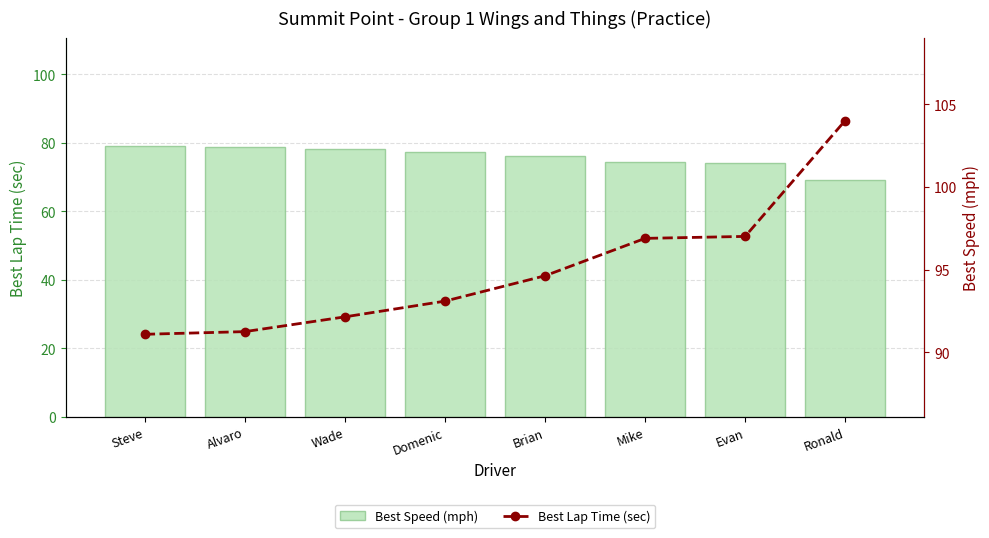

What are all the series names shown in the legend?

Best Speed (mph), Best Lap Time (sec)